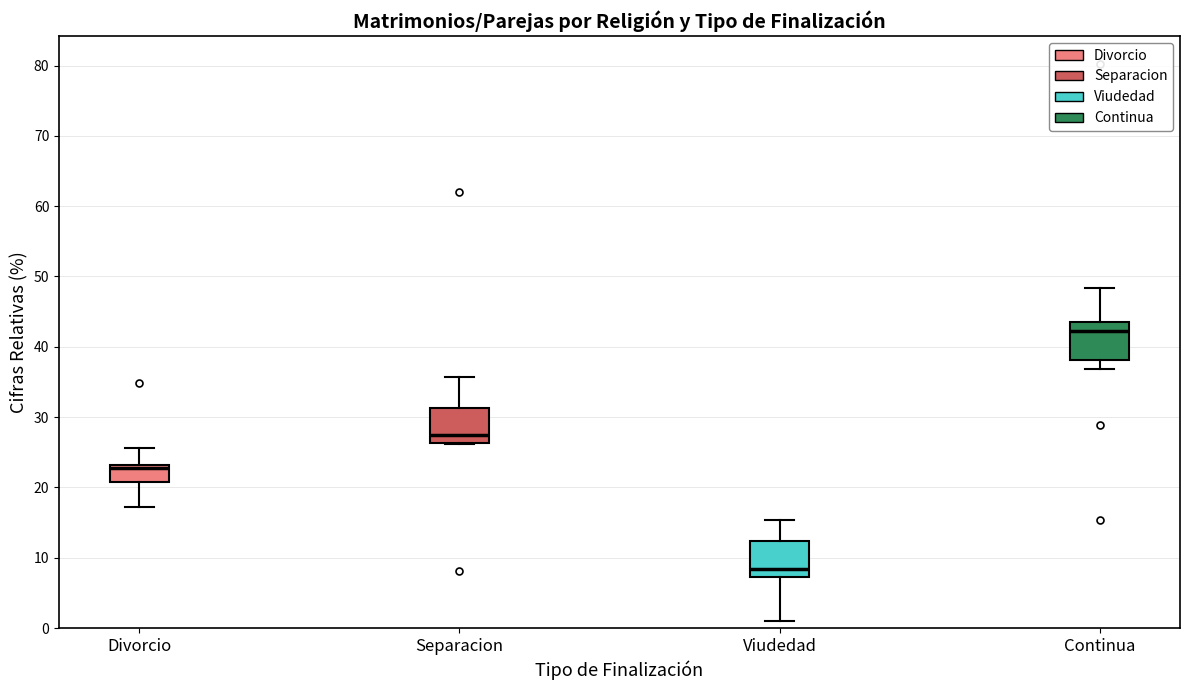

Reading left to right, transcribe this box plot: for each box, give where its median line is, the range the box spans, and where its two whiskers end, as read against the y-axis. The values are not printed on the chart, so give them approximately, as read against the axis.

Divorcio: median 23 (just below the box's upper edge), box 21 to 23, whiskers 17 to 26
Separacion: median 27, box 26 to 31, whiskers 26 to 36
Viudedad: median 8, box 7 to 12, whiskers 1 to 15
Continua: median 42, box 38 to 44, whiskers 37 to 48